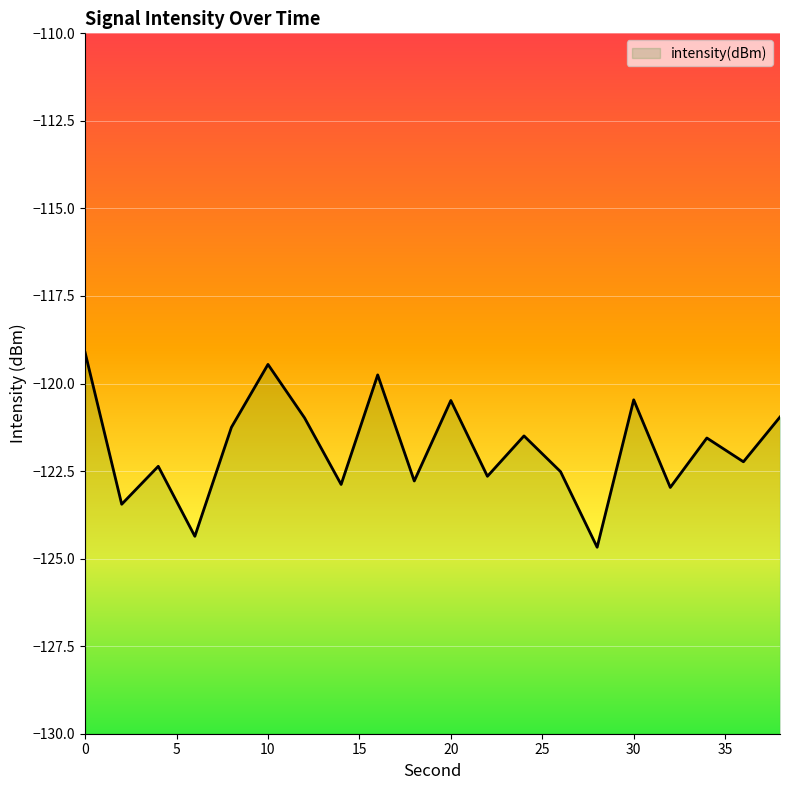

Where is the first local minimum?

2